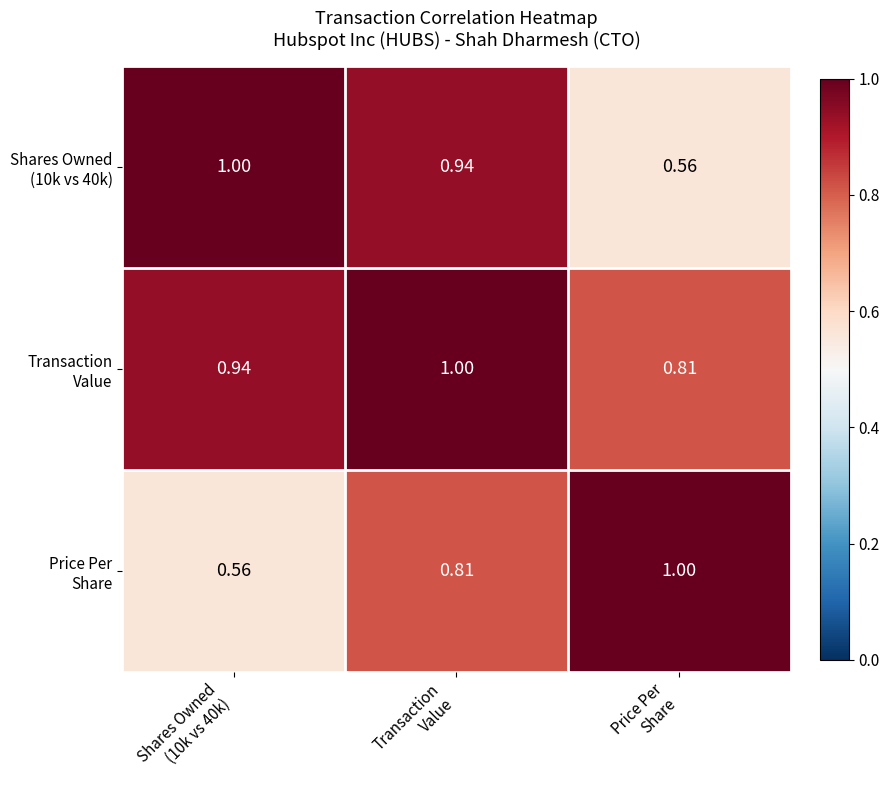

What is the minimum value shown in the chart?

0.6